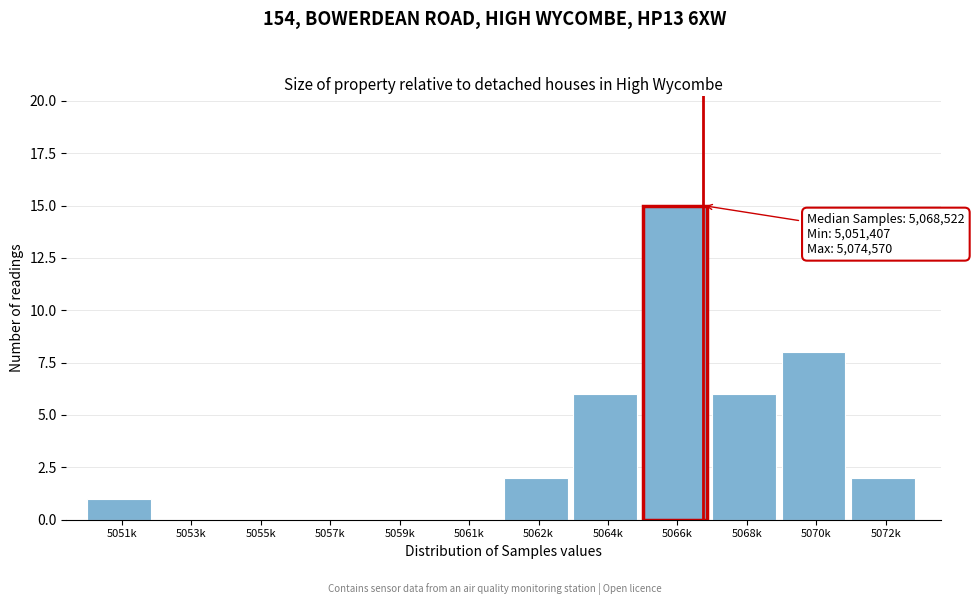

Reading left to right, what are all the values shown in this chart?

5051k=1	5053k=0	5055k=0	5057k=0	5059k=0	5061k=0	5062k=2	5064k=6	5066k=15	5068k=6	5070k=8	5072k=2